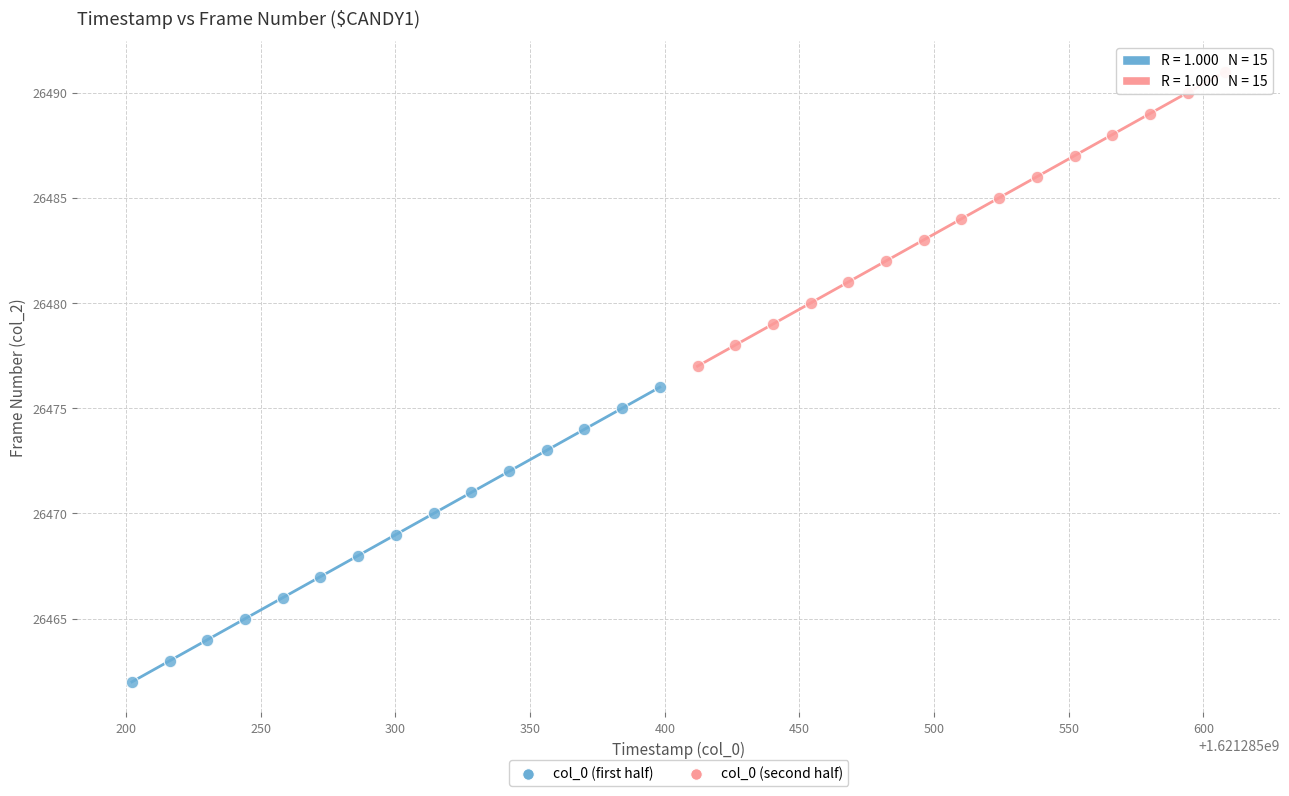

Which series reaches the minimum Y coordinate?

col_0 (first half)